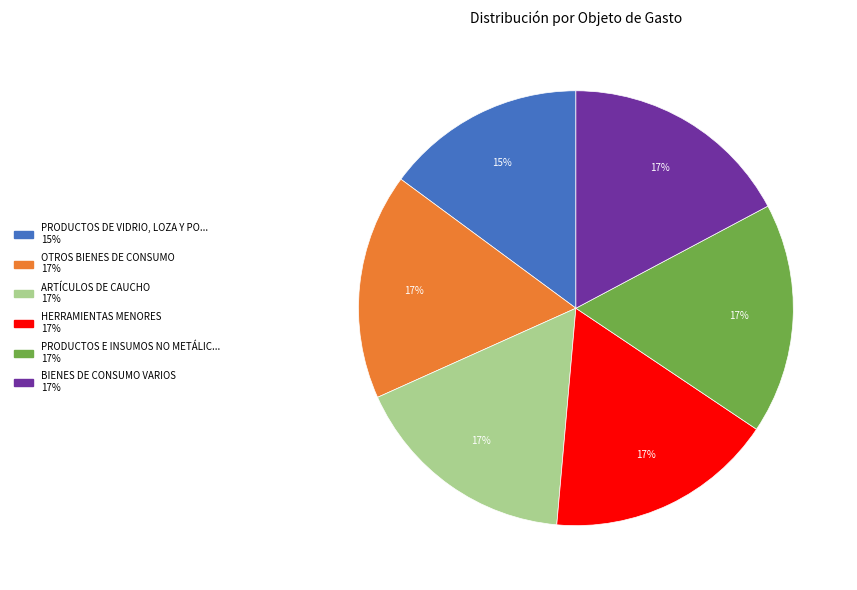

To the nearest percent, what is the average slice percentage?

17%